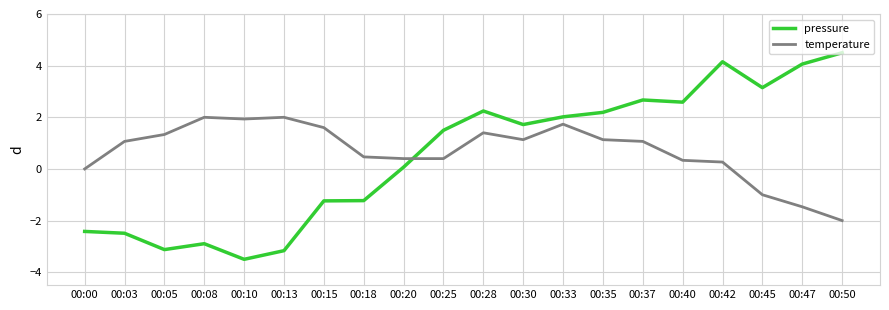

What are all the series names shown in the legend?

pressure, temperature